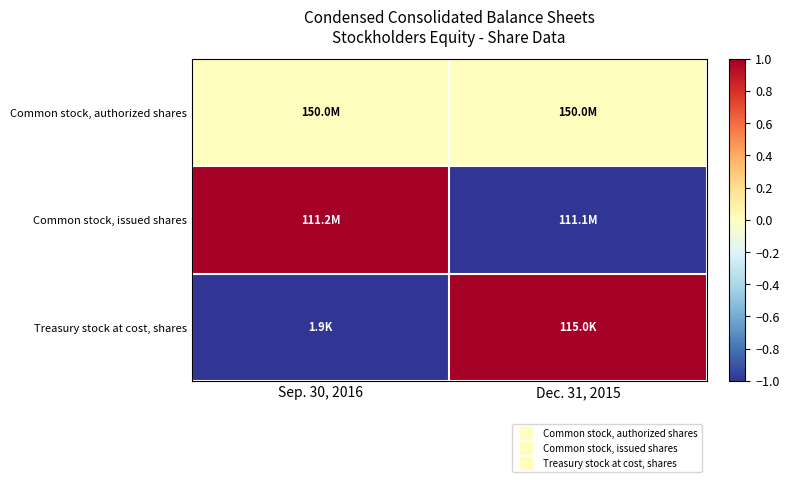

How many series are shown in this chart?

3